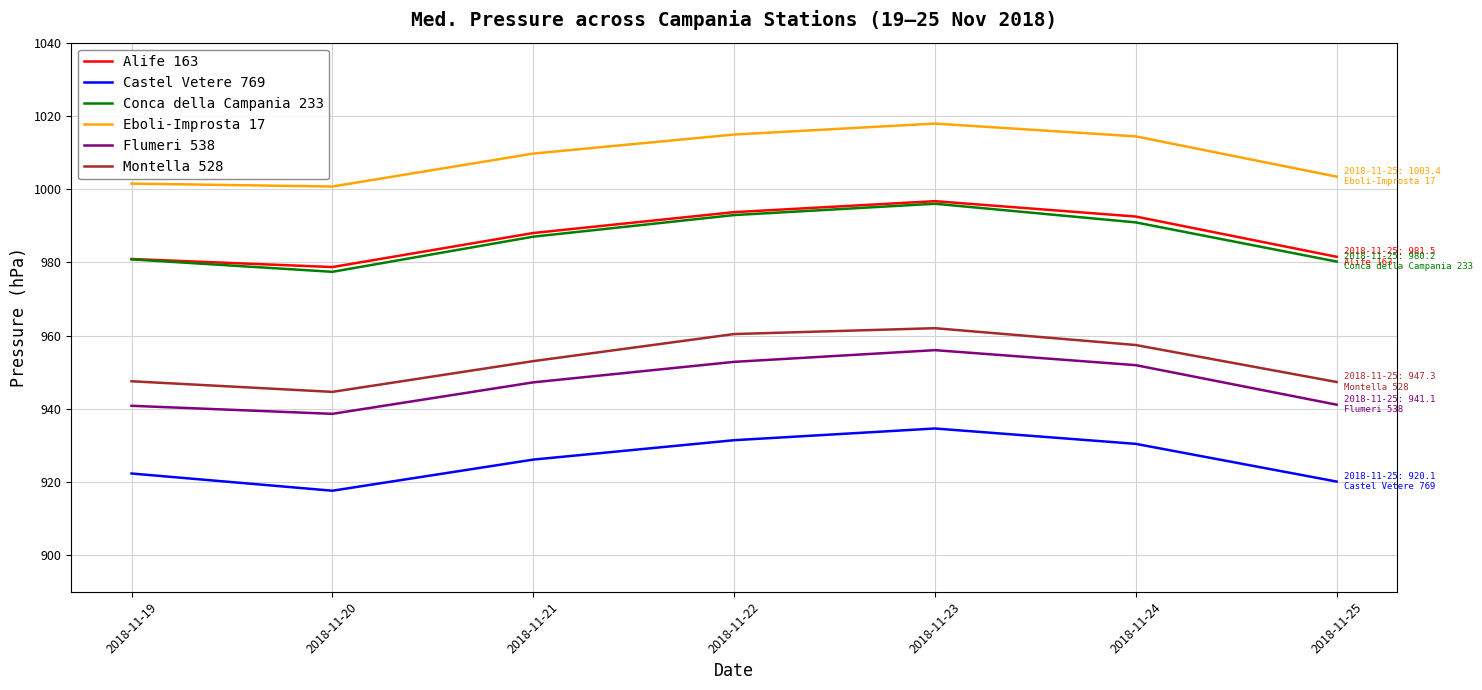

At how many categories does at least one series exceed 997?

7